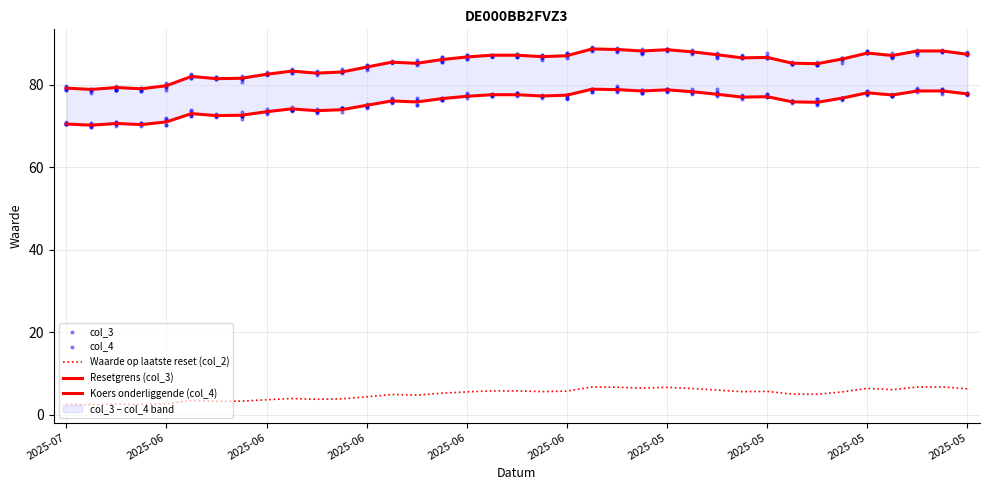

Which series has the largest total across all categories?

Koers onderliggende (col_4)